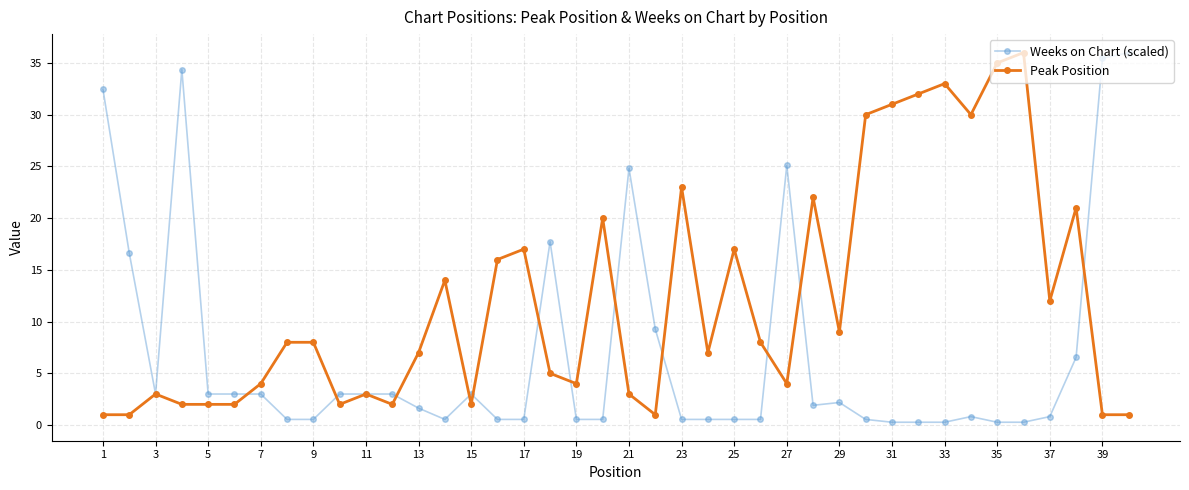

At how many categories does at least one series exceed 10?

24